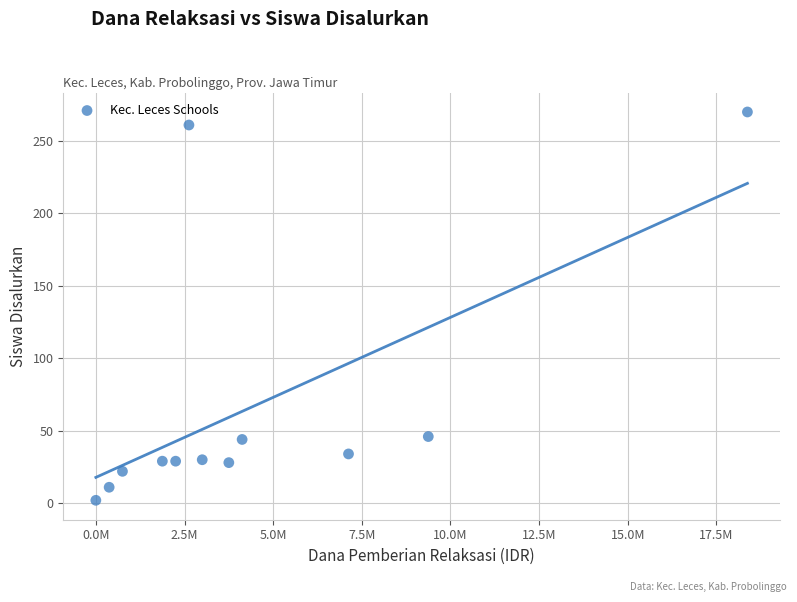

What is the average X value?

4468750